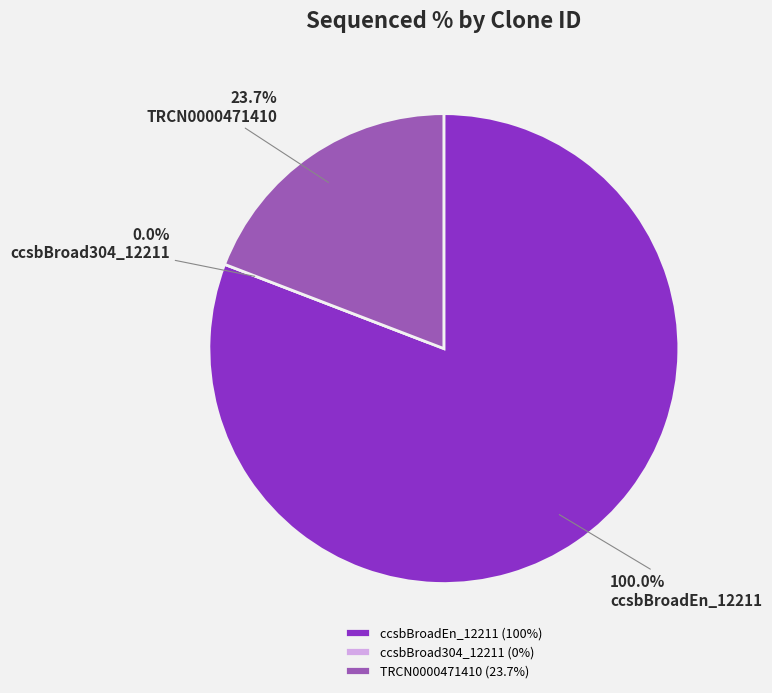

How much of the chart is everything except TRCN0000471410?

80.8%